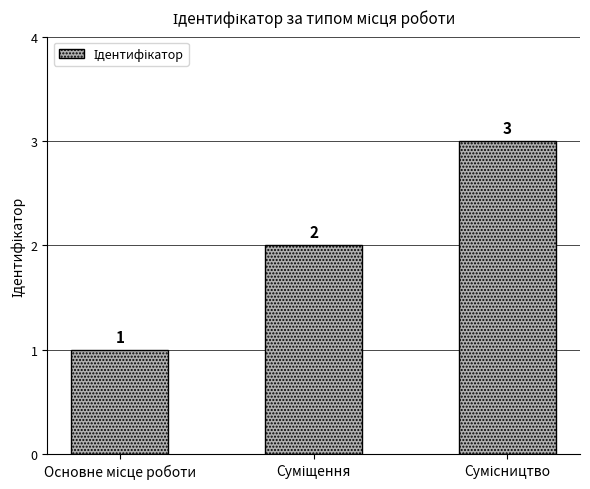

What is the value of the 3rd bar from the left?

3